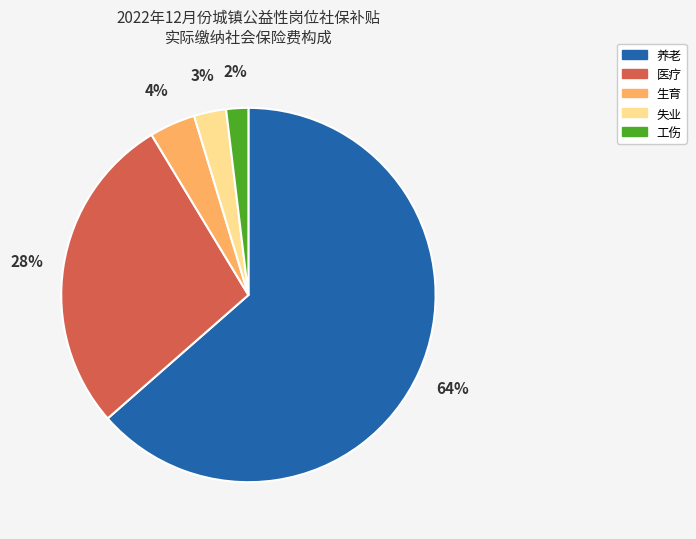

Between 医疗 and 工伤, which is larger?

医疗